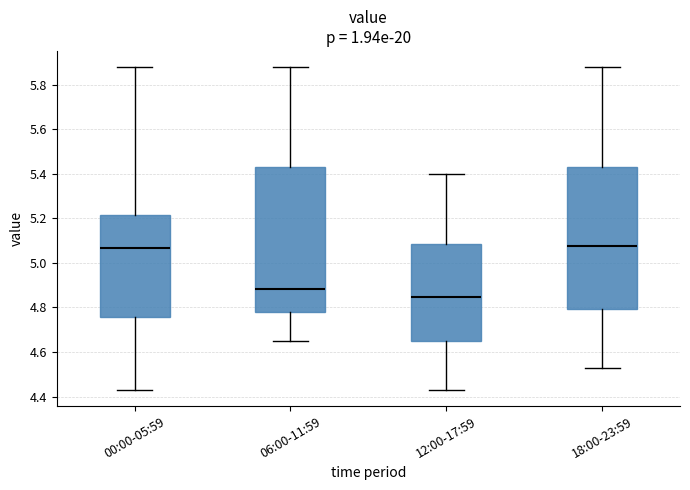

Reading left to right, transcribe this box plot: for each box, give where its median line is, the range the box spans, and where its two whiskers end, as read against the y-axis. The values are not printed on the chart, so give them approximately, as read against the axis.

00:00-05:59: median 5.06, box 4.76 to 5.22, whiskers 4.44 to 5.88
06:00-11:59: median 4.88, box 4.78 to 5.44, whiskers 4.66 to 5.88
12:00-17:59: median 4.84, box 4.66 to 5.08, whiskers 4.44 to 5.40
18:00-23:59: median 5.08, box 4.80 to 5.44, whiskers 4.54 to 5.88